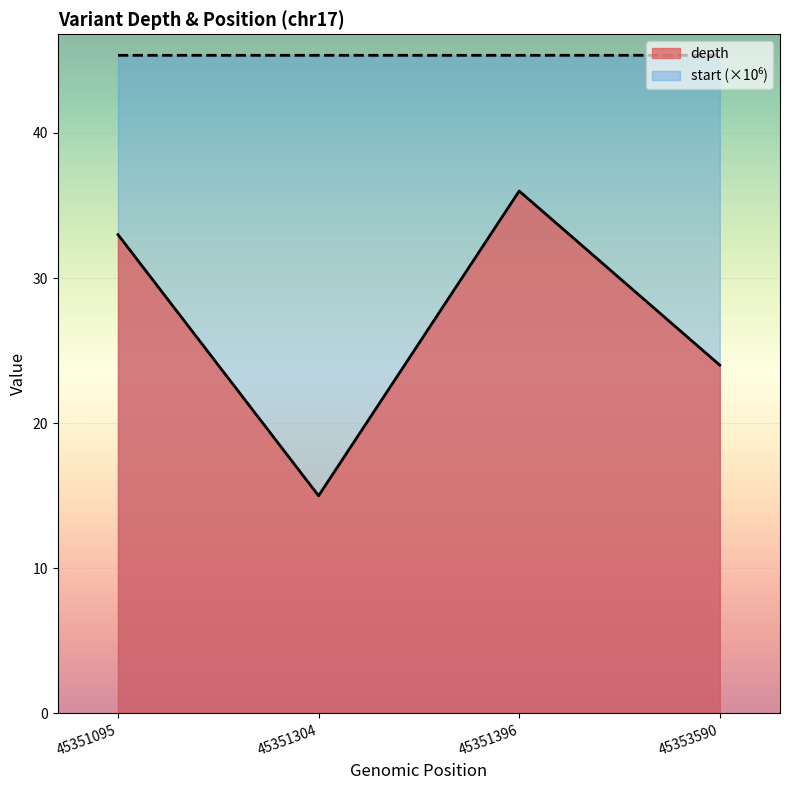

At 45351396, list the series in order from largest to smallest.

start, depth